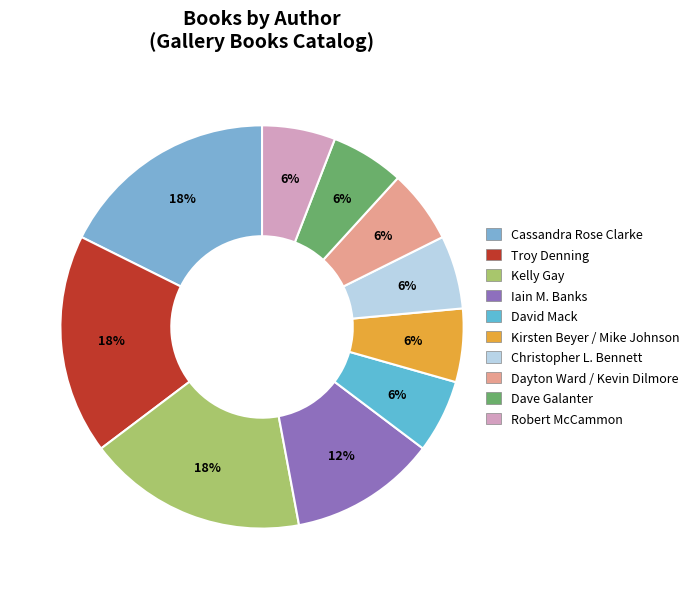

To the nearest percent, what is the combined percentage of Robert McCammon and Christopher L. Bennett?

12%